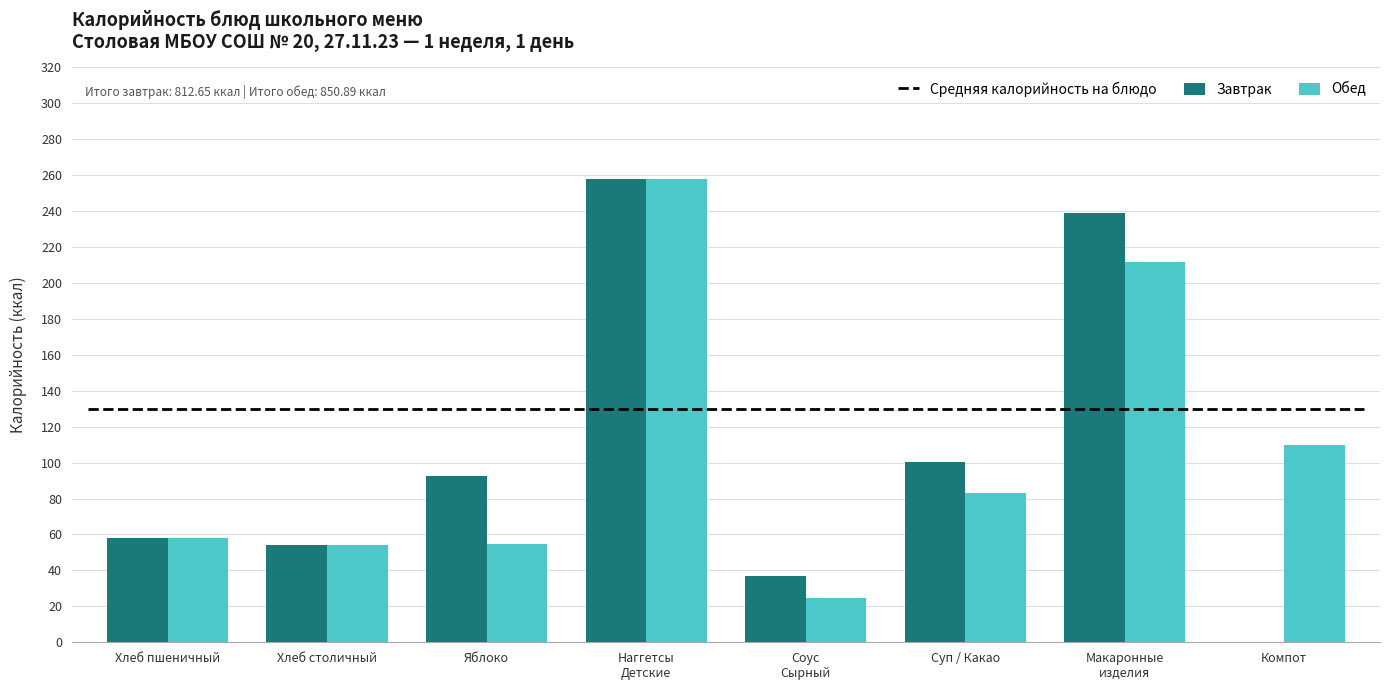

Between Хлеб пшеничный and Суп / Какао, which series saw the biggest shift?

Завтрак